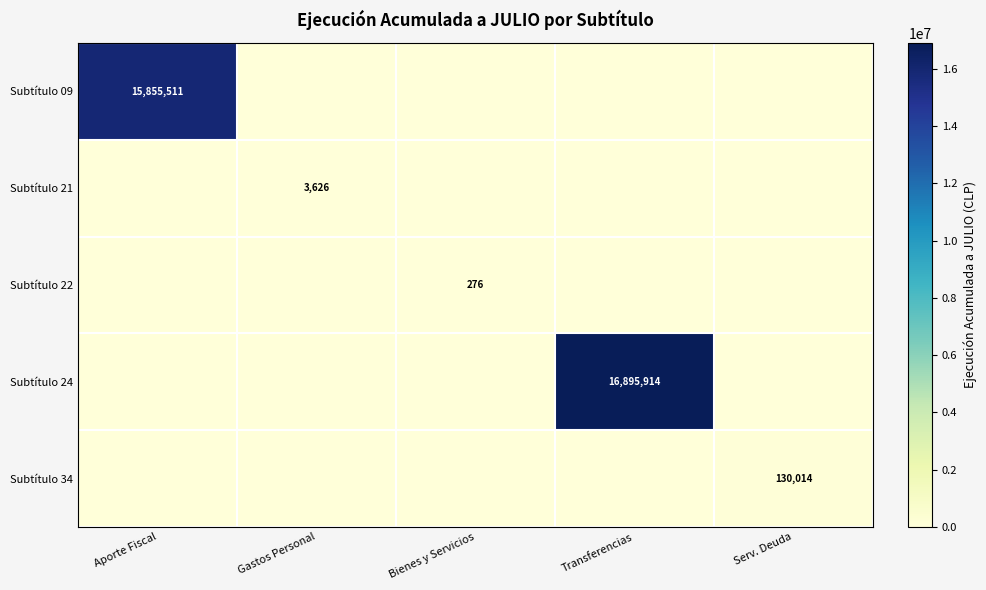

What is the spread (max minus min) of values at Gastos Personal?

3626